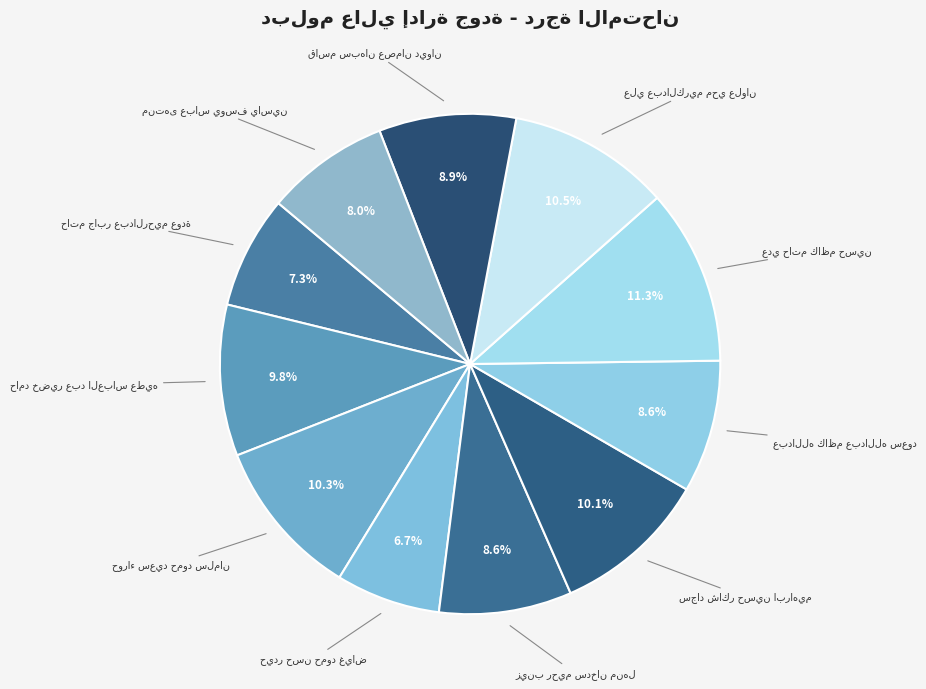

Is there a majority slice in this chart?

No